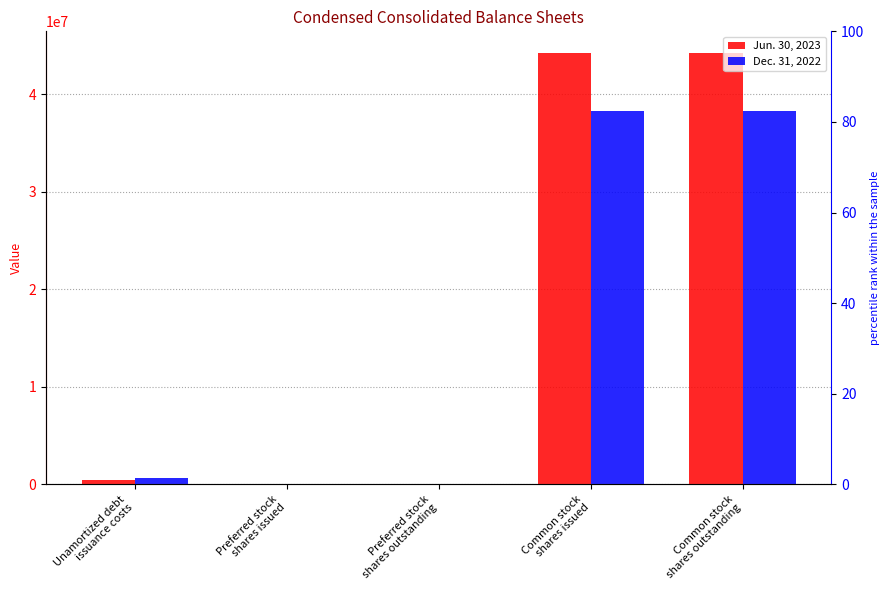

Reading left to right, extract all data points from this chart.

Jun. 30, 2023: 421235	1215	1215	44231402	44231402
Dec. 31, 2022: 642660	0	0	38263813	38263813